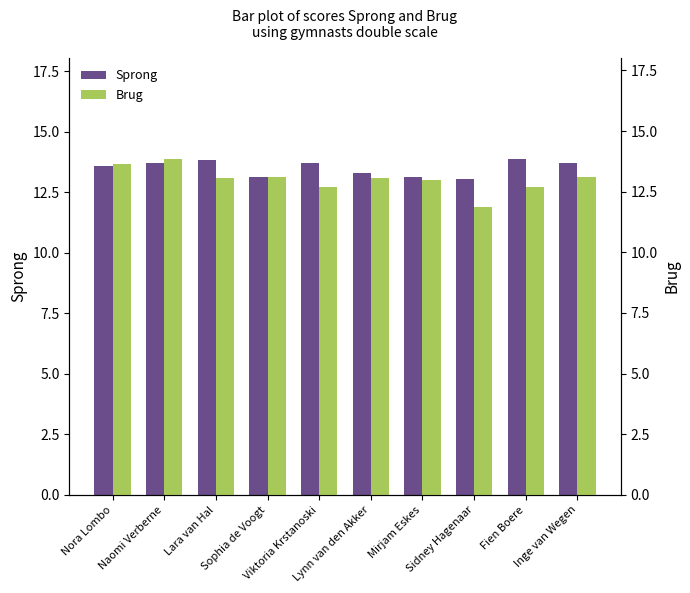

Reading left to right, what are all the values shown in this chart?

Sprong: Nora Lombo=13.6	Naomi Verberne=13.7	Lara van Hal=13.8	Sophia de Voogt=13.2	Viktoria Krstanoski=13.7	Lynn van den Akker=13.3	Mirjam Eskes=13.1	Sidney Hagenaar=13.1	Fien Boere=13.9	Inge van Wegen=13.7
Brug: Nora Lombo=13.7	Naomi Verberne=13.8	Lara van Hal=13.1	Sophia de Voogt=13.1	Viktoria Krstanoski=12.7	Lynn van den Akker=13.1	Mirjam Eskes=13.0	Sidney Hagenaar=11.8	Fien Boere=12.7	Inge van Wegen=13.1